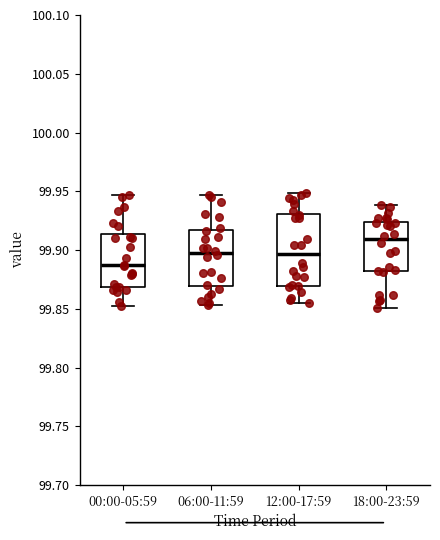

Reading left to right, transcribe this box plot: for each box, give where its median line is, the range the box spans, and where its two whiskers end, as read against the y-axis. The values are not printed on the chart, so give them approximately, as read against the axis.

00:00-05:59: median 99.885, box 99.870 to 99.915, whiskers 99.850 to 99.945
06:00-11:59: median 99.900, box 99.870 to 99.915, whiskers 99.855 to 99.945
12:00-17:59: median 99.895, box 99.870 to 99.930, whiskers 99.855 to 99.950
18:00-23:59: median 99.910, box 99.880 to 99.925, whiskers 99.850 to 99.940